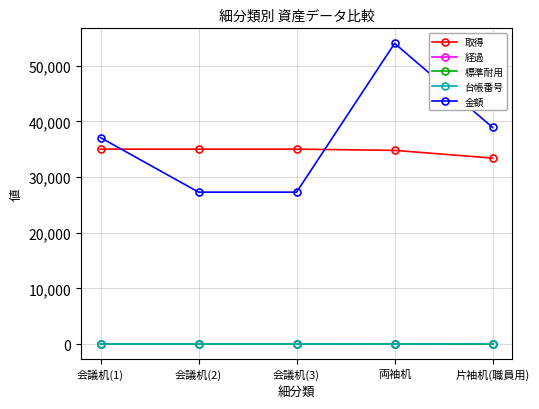

What is the approximate value of 台帳番号 at 会議机(2), to the nearest 5?

50